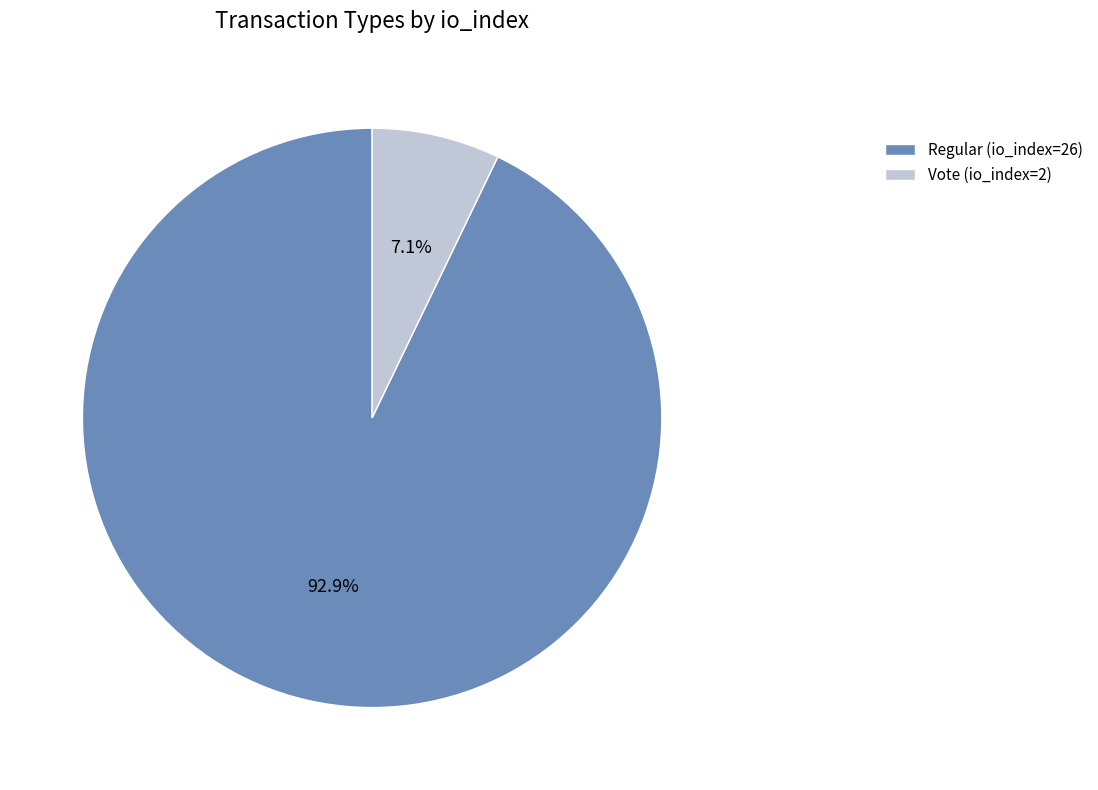

What is the majority slice?

Regular (io_index=26)